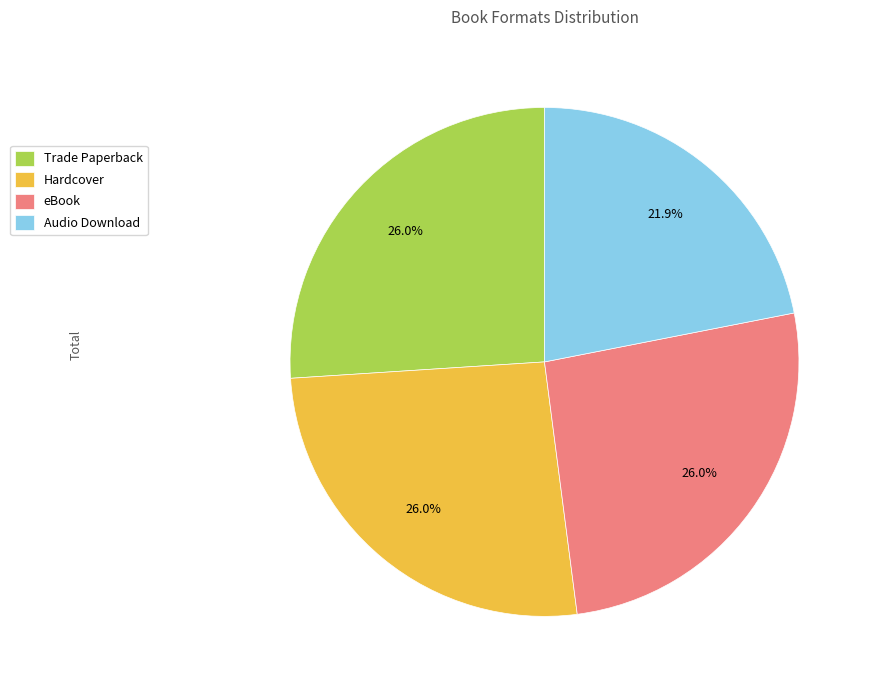

To the nearest percent, what is the difference between the largest and smallest slice percentages?

4%